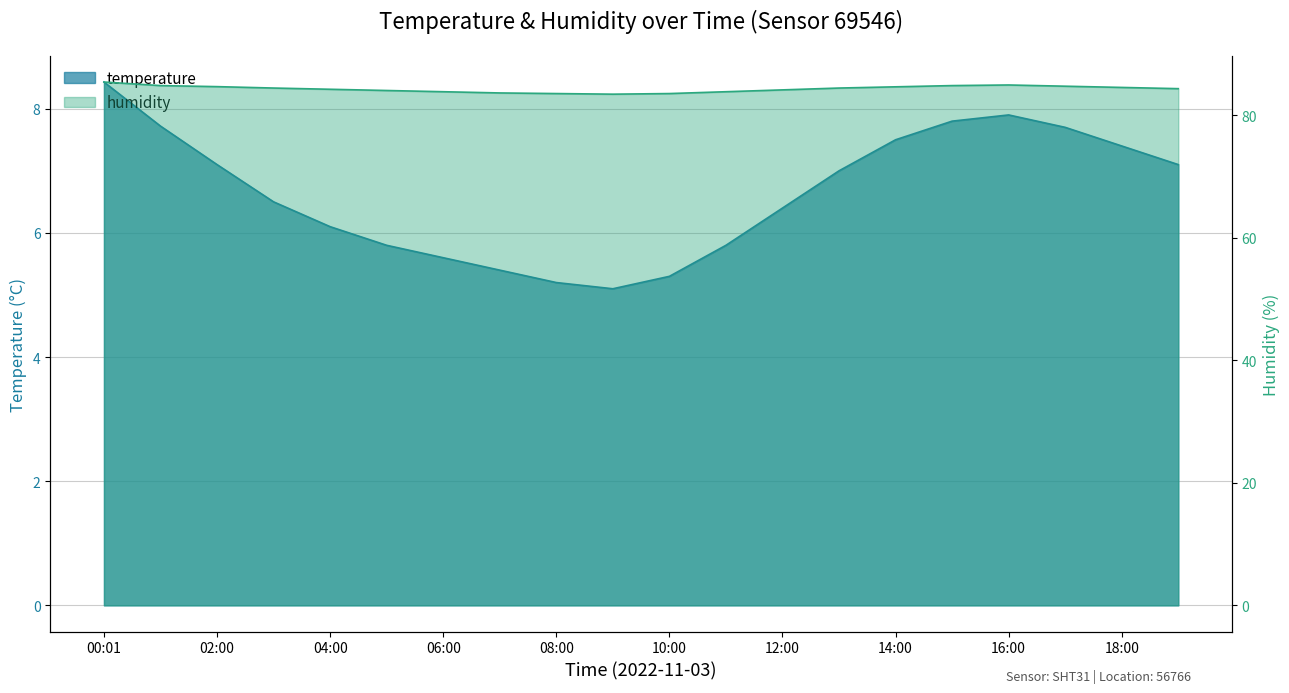

Reading left to right, list all the values displayed in this chart.

temperature: 00:01=8.4	01:00=7.7	02:00=7.1	03:00=6.5	04:00=6.1	05:00=5.8	06:00=5.6	07:00=5.4	08:00=5.2	09:00=5.1	10:00=5.3	11:00=5.8	12:00=6.4	13:00=7.0	14:00=7.5	15:00=7.8	16:00=7.9	17:00=7.7	18:00=7.4	19:00=7.1
humidity: 00:01=85.4	01:00=84.8	02:00=84.6	03:00=84.4	04:00=84.2	05:00=84.0	06:00=83.8	07:00=83.6	08:00=83.5	09:00=83.4	10:00=83.5	11:00=83.8	12:00=84.1	13:00=84.4	14:00=84.6	15:00=84.8	16:00=84.9	17:00=84.7	18:00=84.5	19:00=84.3